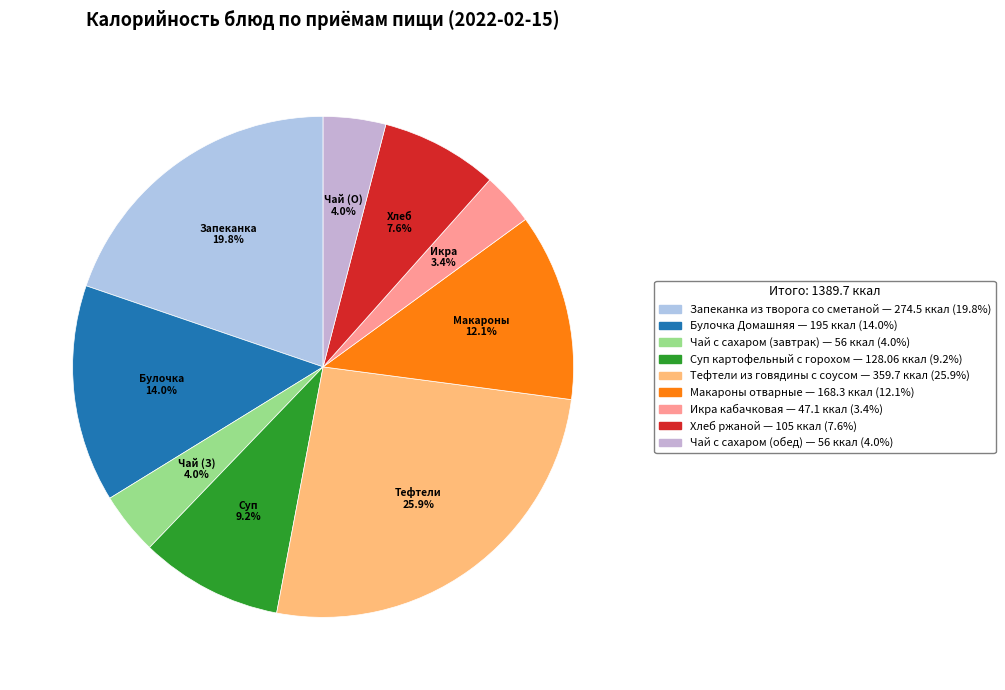

What is the total percentage of Чай с сахаром (обед) and Запеканка из творога со сметаной?

23.8%